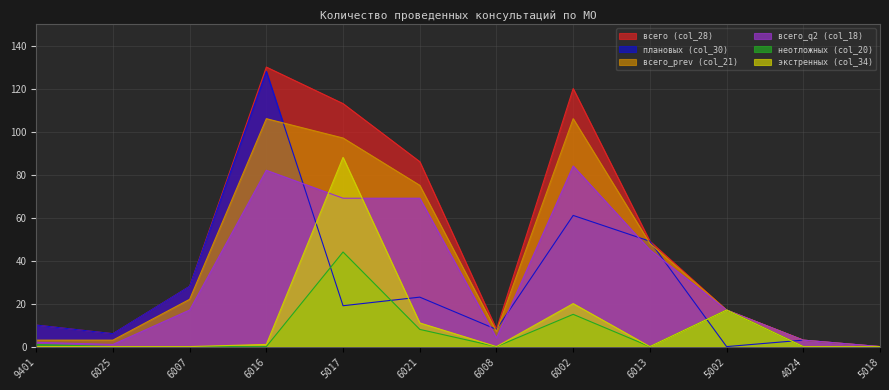

Where is the first local minimum for всего (col_28)?

6025